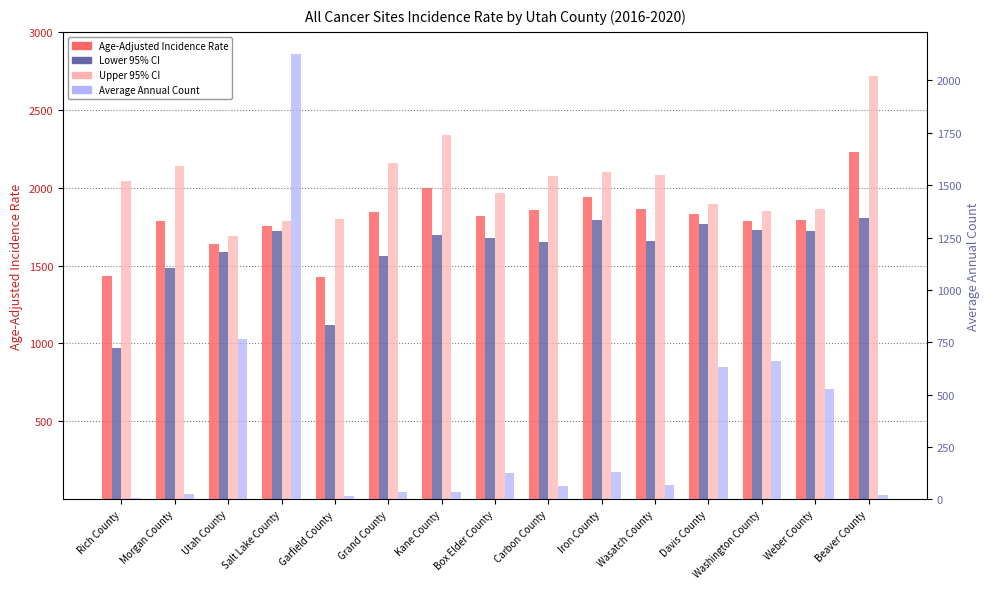

Where is Age-Adjusted Incidence Rate nearest to the value 1826?

Davis County